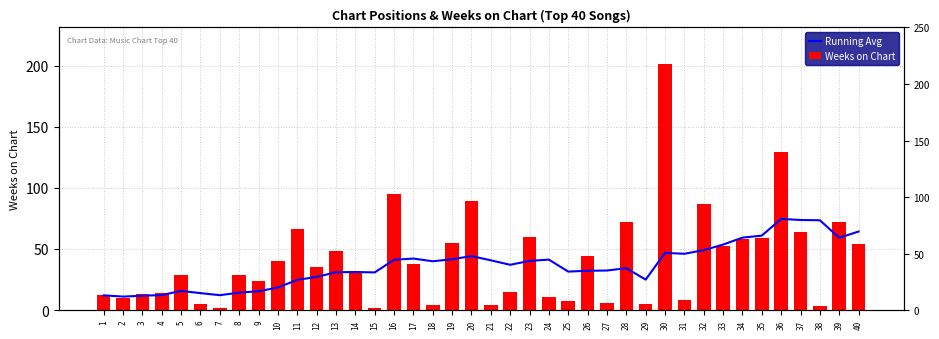

The value of Weeks on Chart at 18 is 4.0. True or false?

True